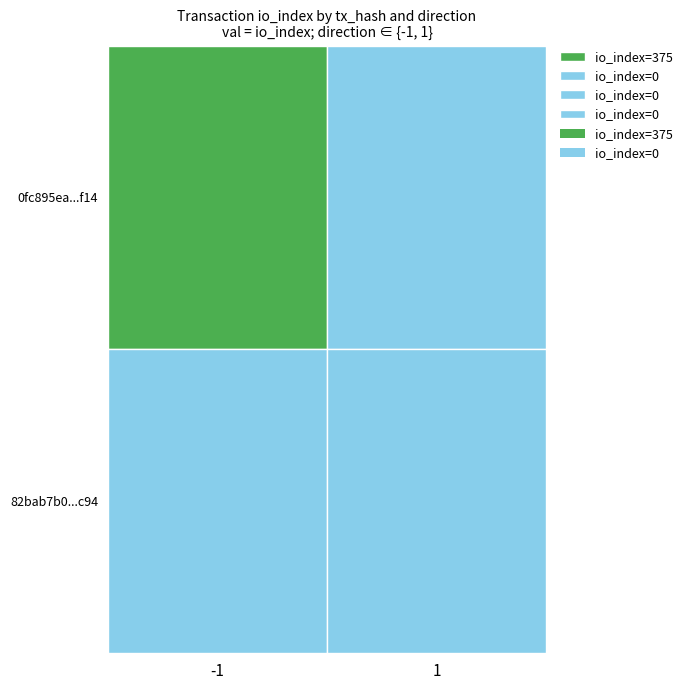

Where is 82bab7b0b319fa7ee867f5816b6d66f91e7bc94 nearest to the value 0?

-1